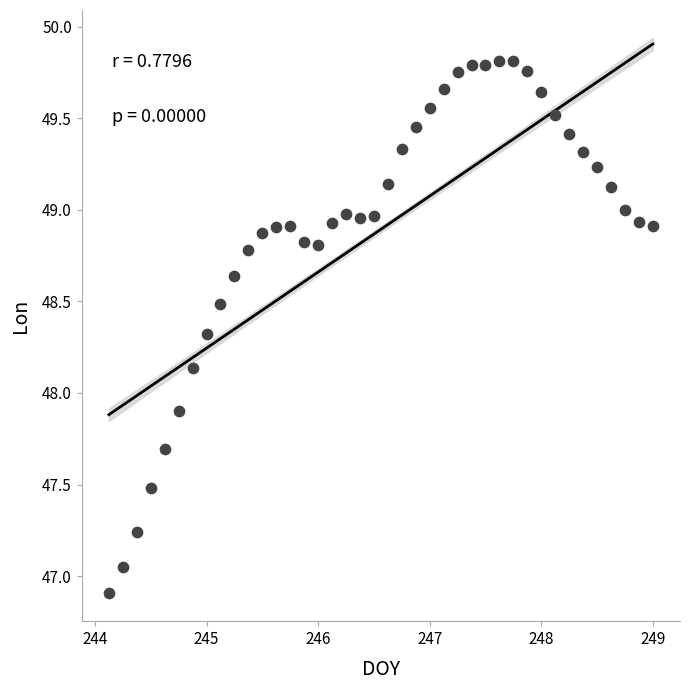

What Y value in the scatter plot is closest to 48?

47.9